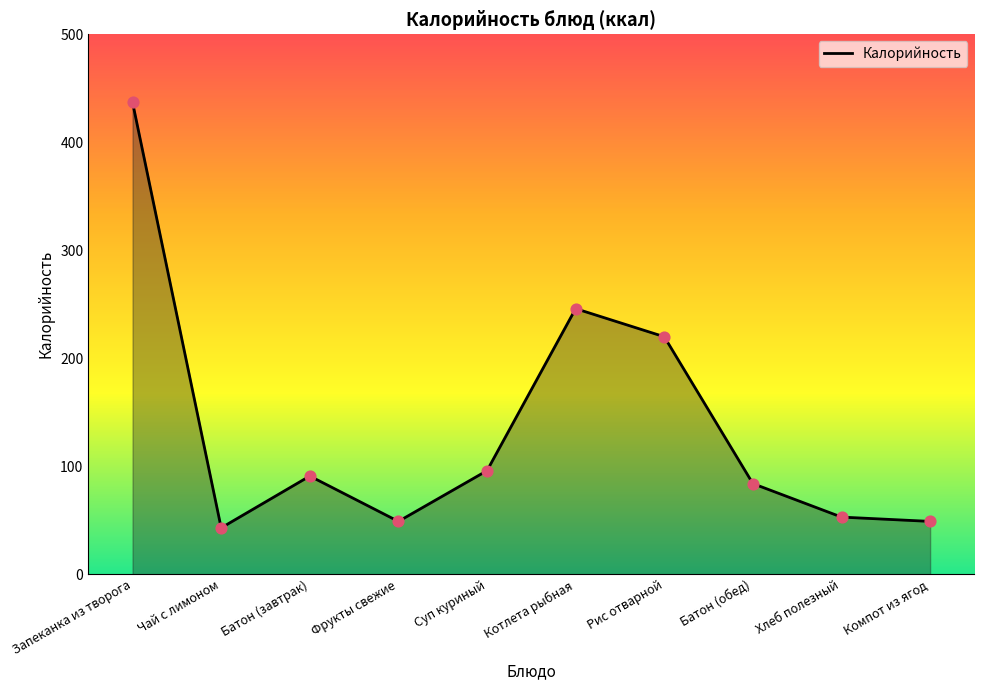

Approximately how many times larger is the value at Компот из ягод compared to Запеканка из творога?

0.1